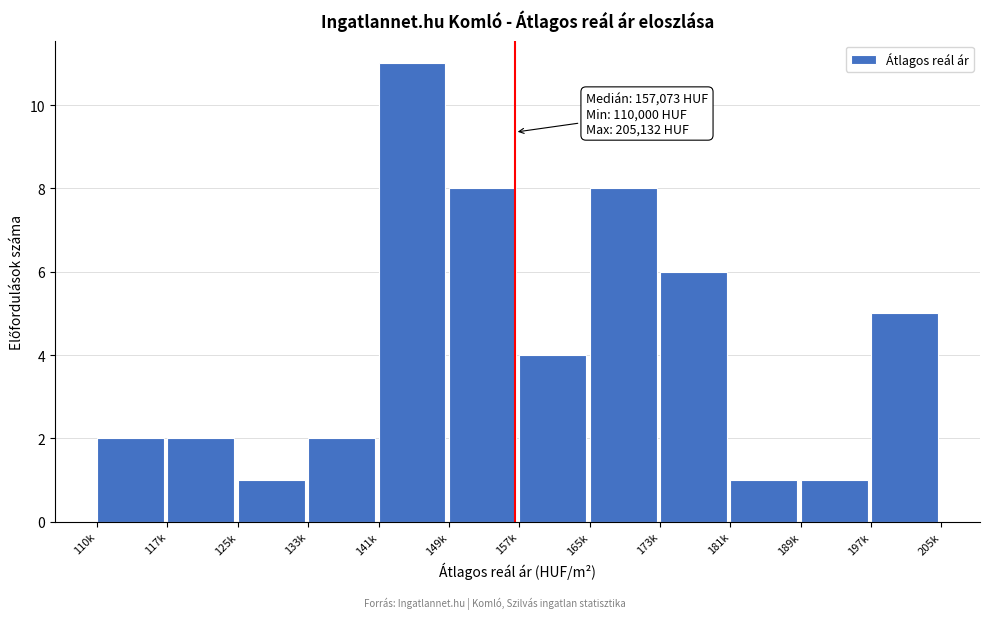

Reading left to right, transcribe all the data shown in this chart.

110k=2	117k=2	125k=1	133k=2	141k=11	149k=8	157k=4	165k=8	173k=6	181k=1	189k=1	197k=5